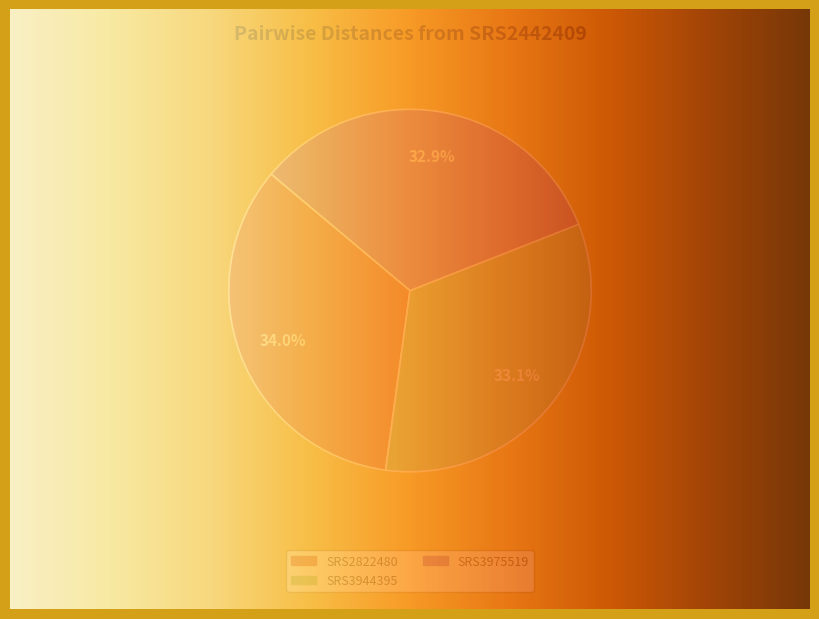

Count the number of slices in the pie.

3